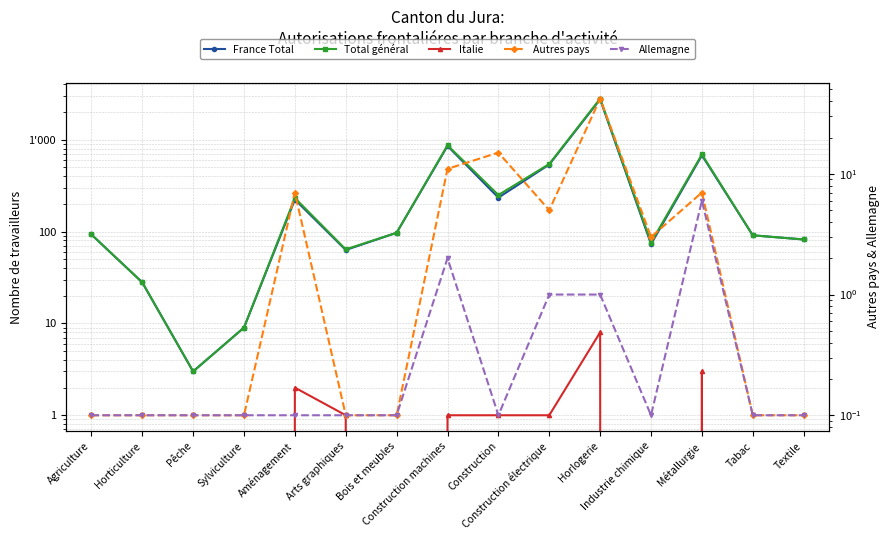

Where is the first local maximum for Allemagne?

Construction machines